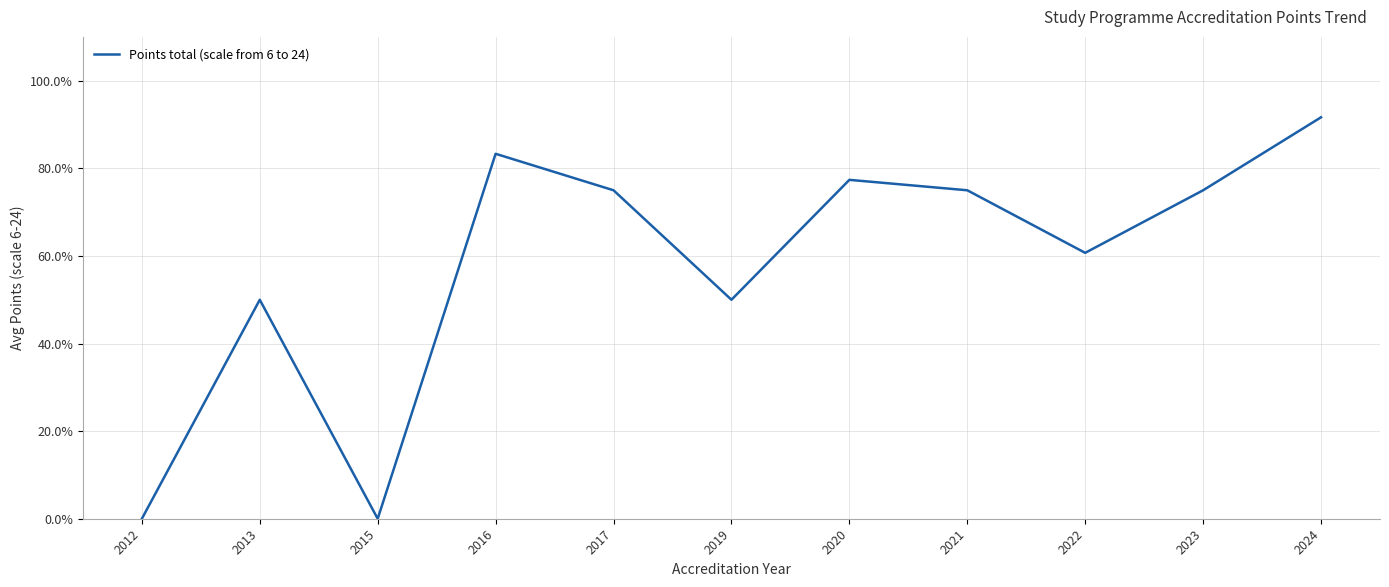

Which has a higher value, 2020 or 2021?

2020